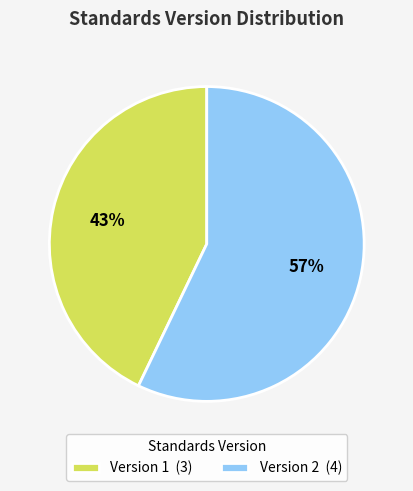

How many slices are in this pie chart?

2